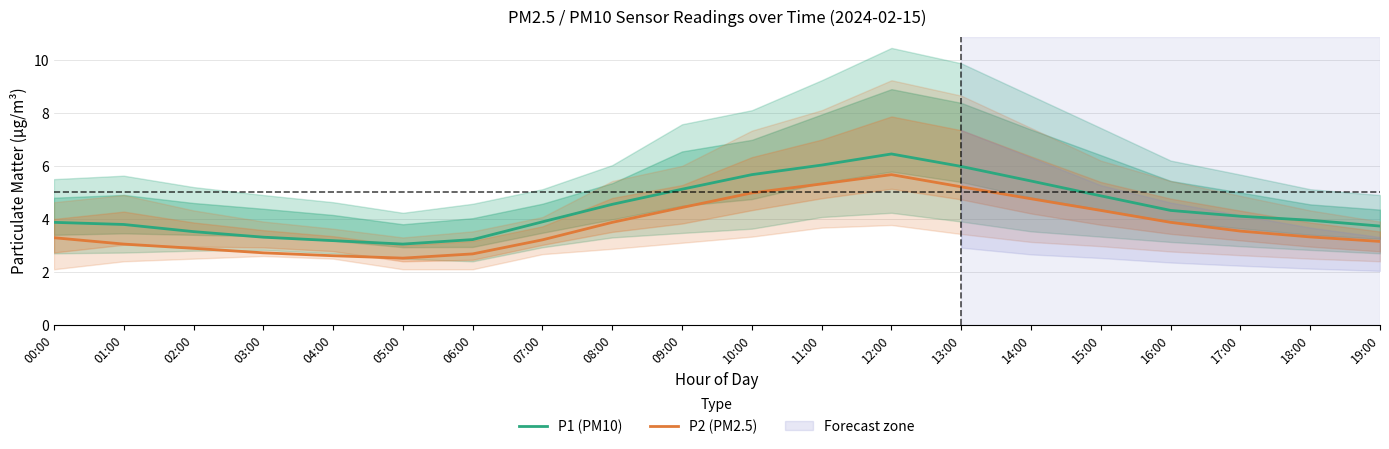

What position from the left is 10:00?

11